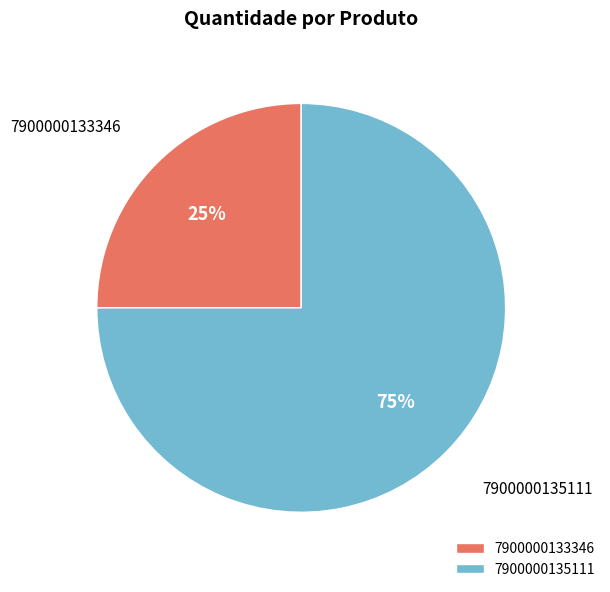

Which has a higher value, 7900000133346 or 7900000135111?

7900000135111